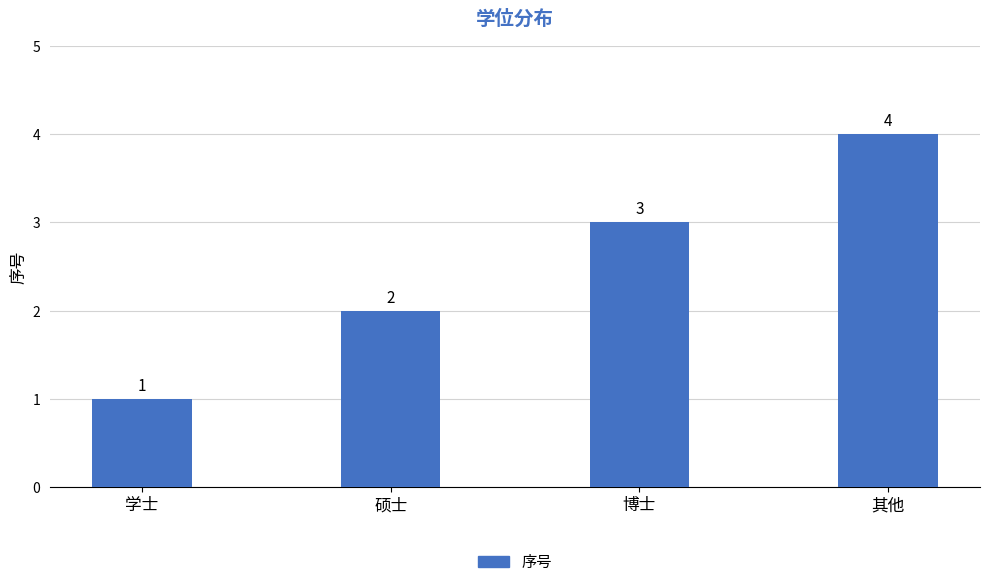

What is the label of the 1st bar from the left?

学士